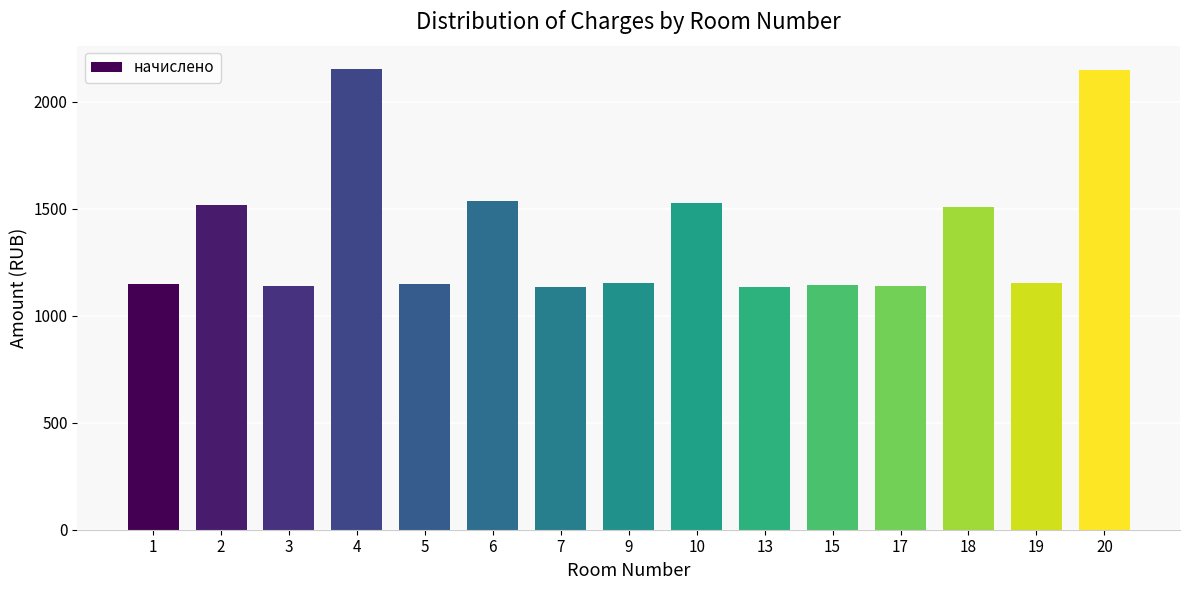

What is the approximate value at 7?

1135.6